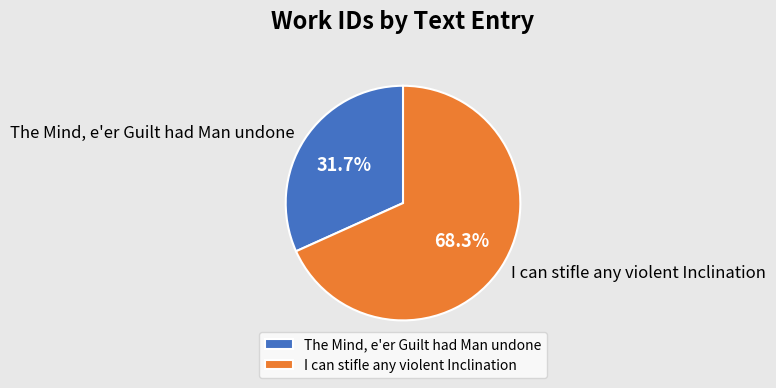

Which slice is the smallest?

The Mind, e'er Guilt had Man undone